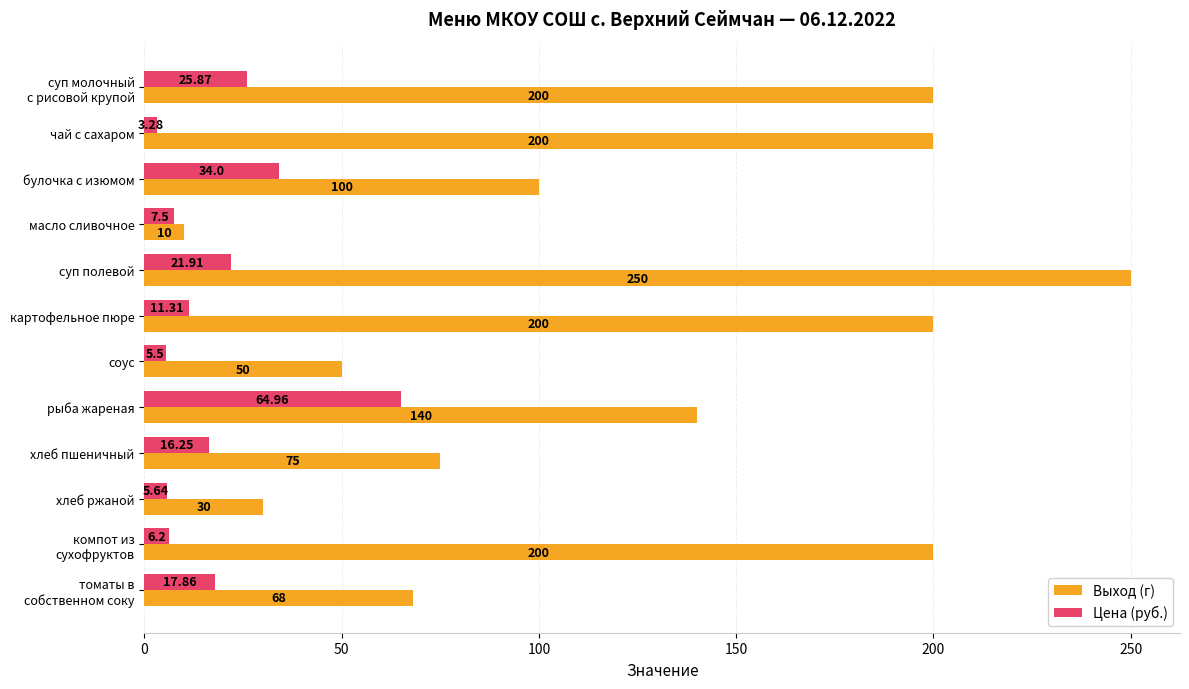

What is the sum of all Выход (г) values?

1523.0